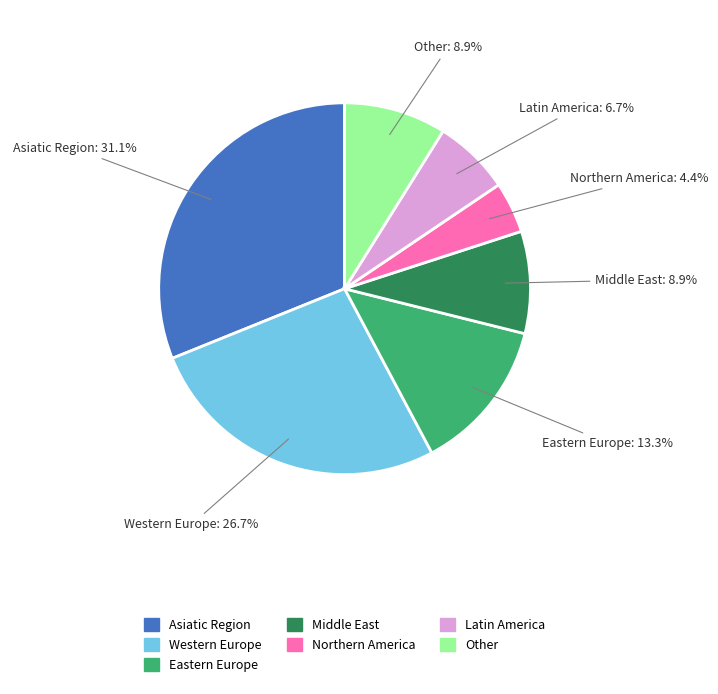

Is there any slice that represents more than half of the pie?

No